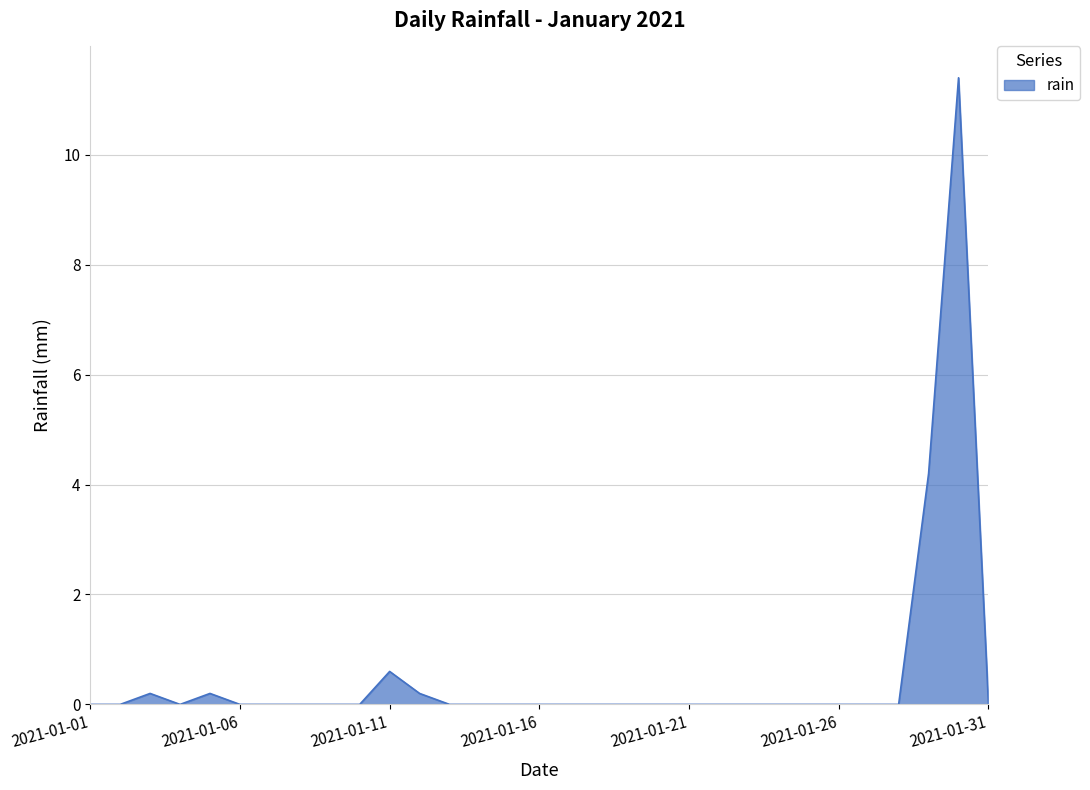

What is the maximum value shown in the chart?

11.4